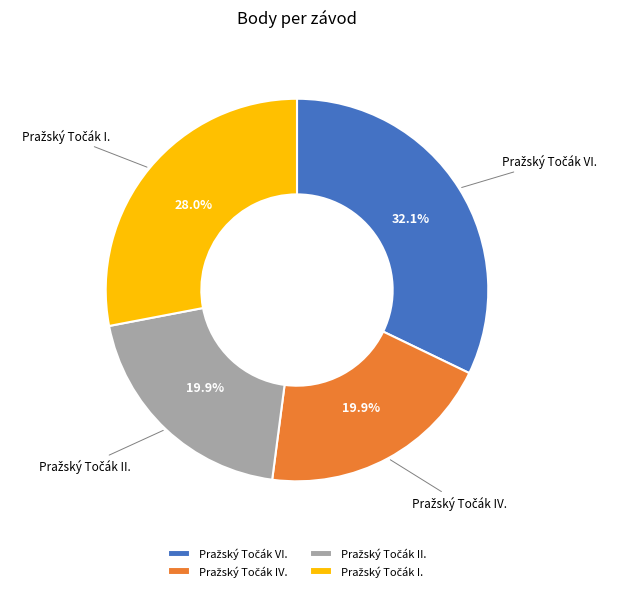

Is there a majority slice in this chart?

No